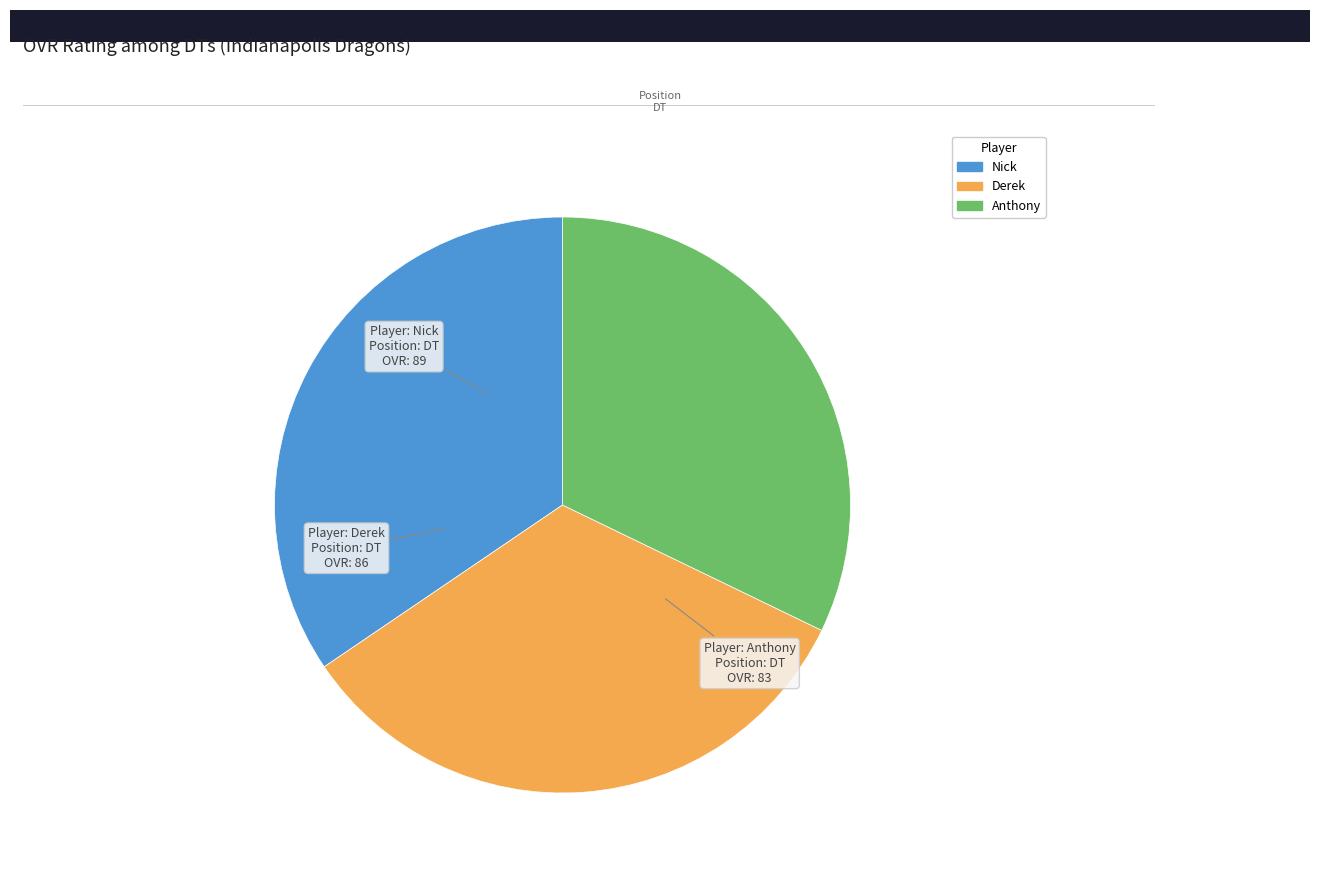

Which has a higher value, Nick or Anthony?

Nick